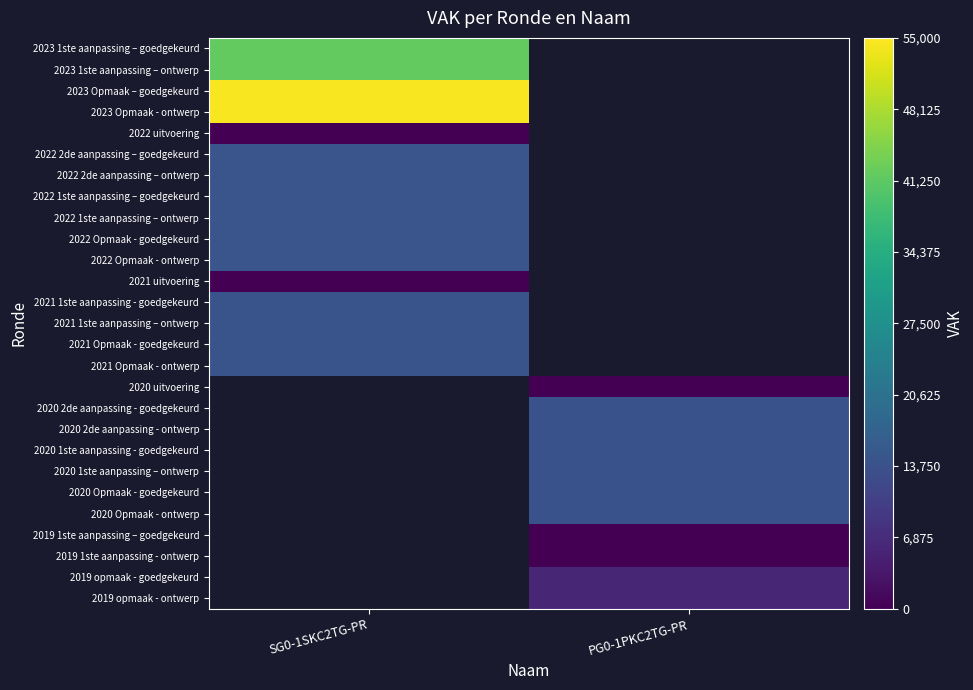

The value of 2019 opmaak - ontwerp at PG0-1PKC2TG-PR is 6011.0. True or false?

True